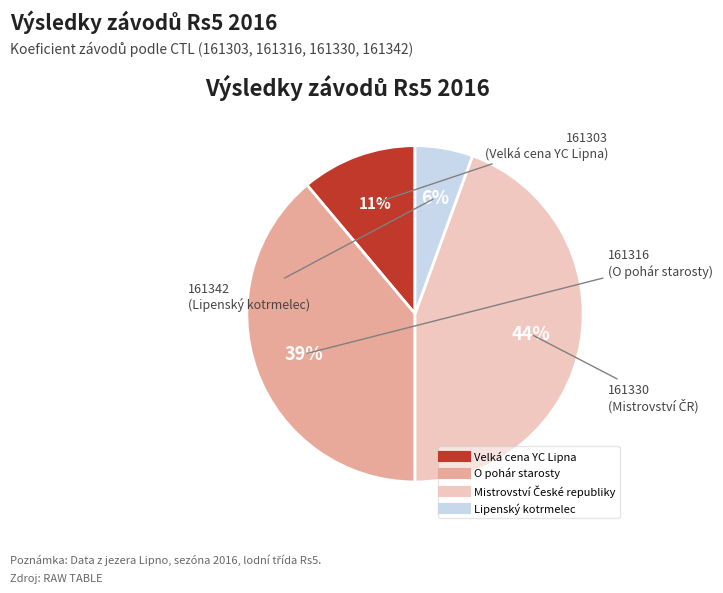

Is there any slice that represents more than half of the pie?

No